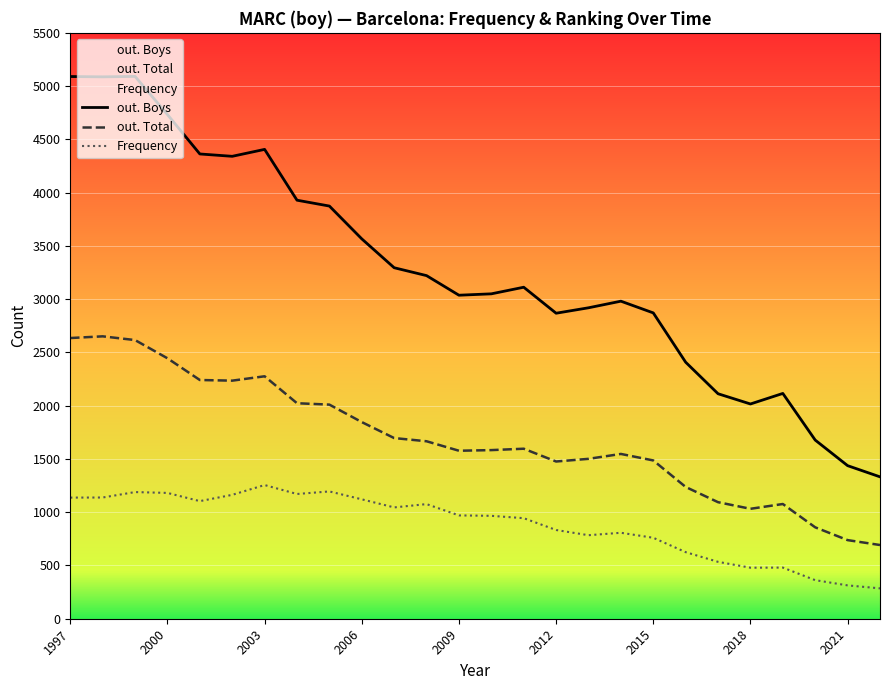

How many data points in out. Total are less than 1596?

13